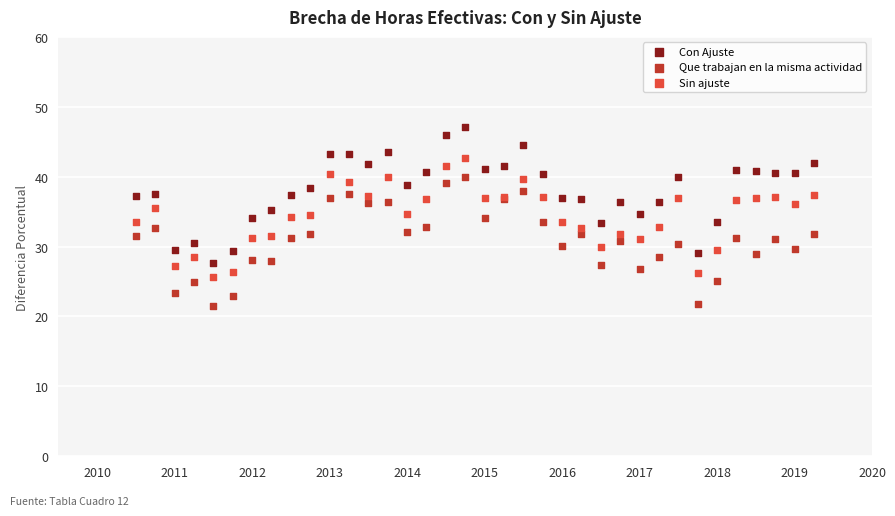

What is the X range (max minus min) for the scatter plot?

8.8